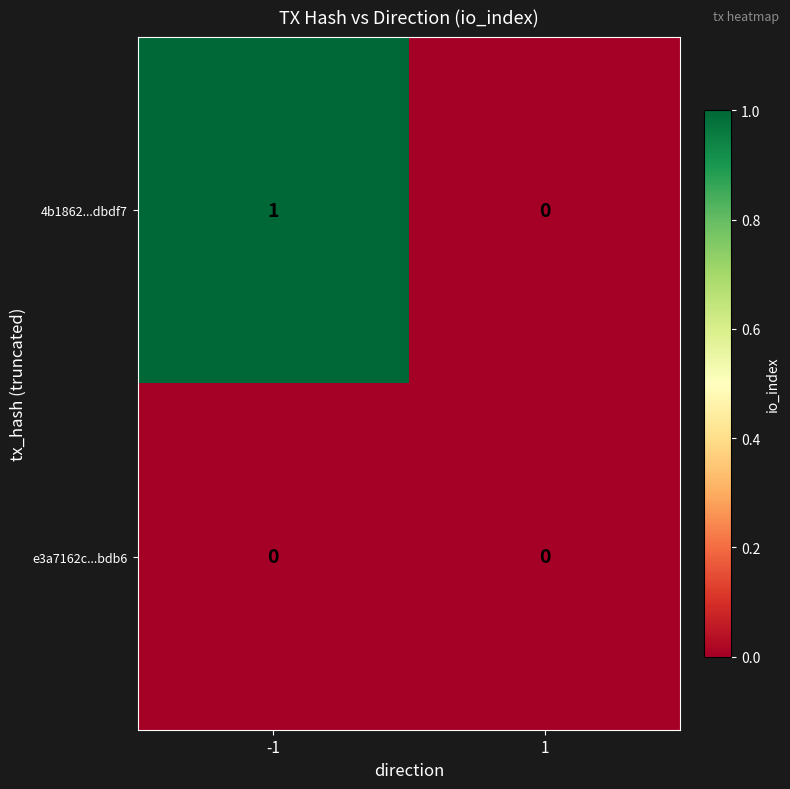

At -1, list the series in order from largest to smallest.

4b1862...dbdf7, e3a7162c...bdb6